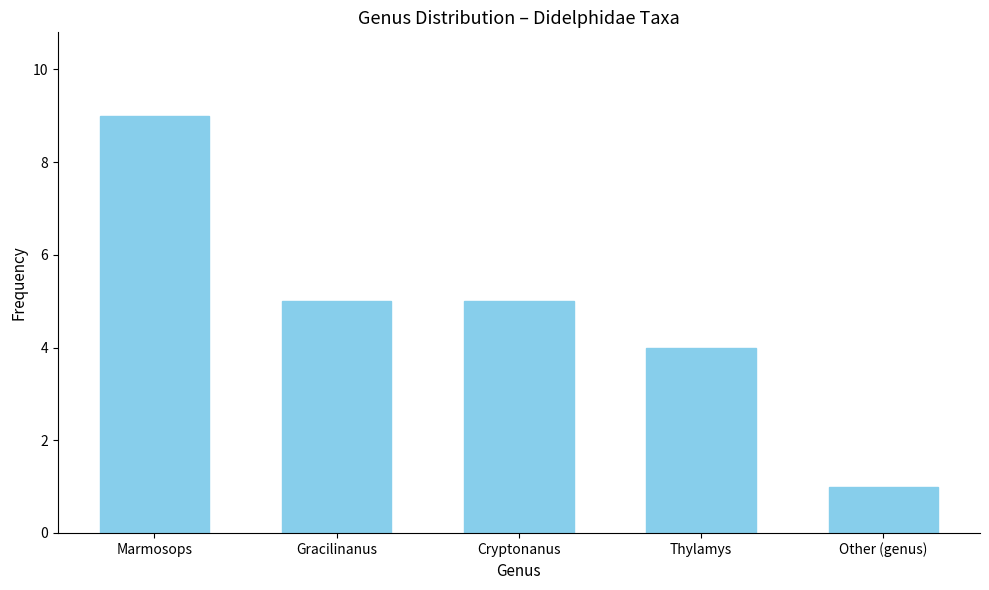

Reading left to right, extract all data points from this chart.

Marmosops=9	Gracilinanus=5	Cryptonanus=5	Thylamys=4	Other (genus)=1